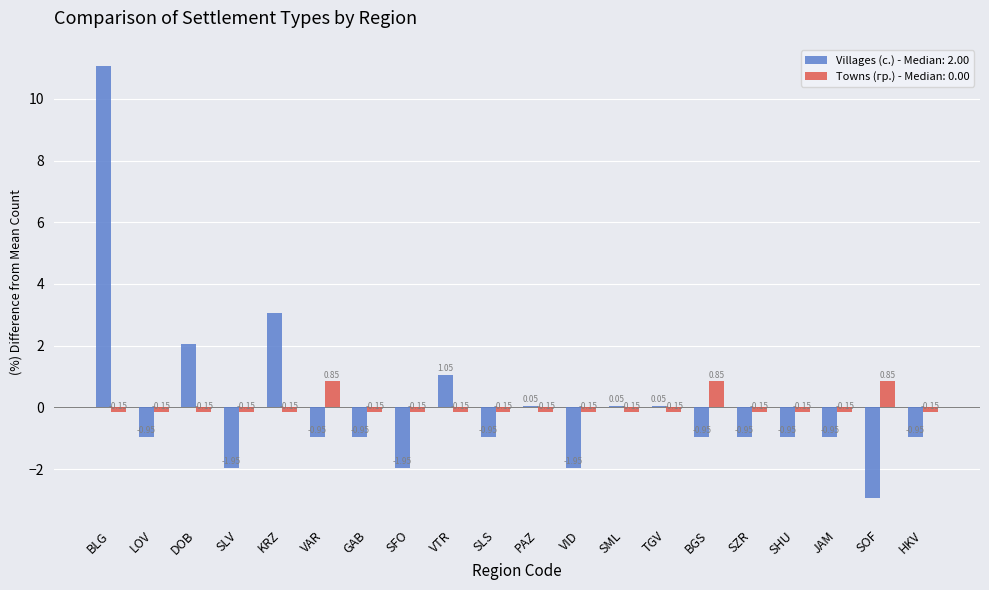

What is the difference between the maximum and minimum values in the Villages (с.) - Median: 2.00 series?

14.0